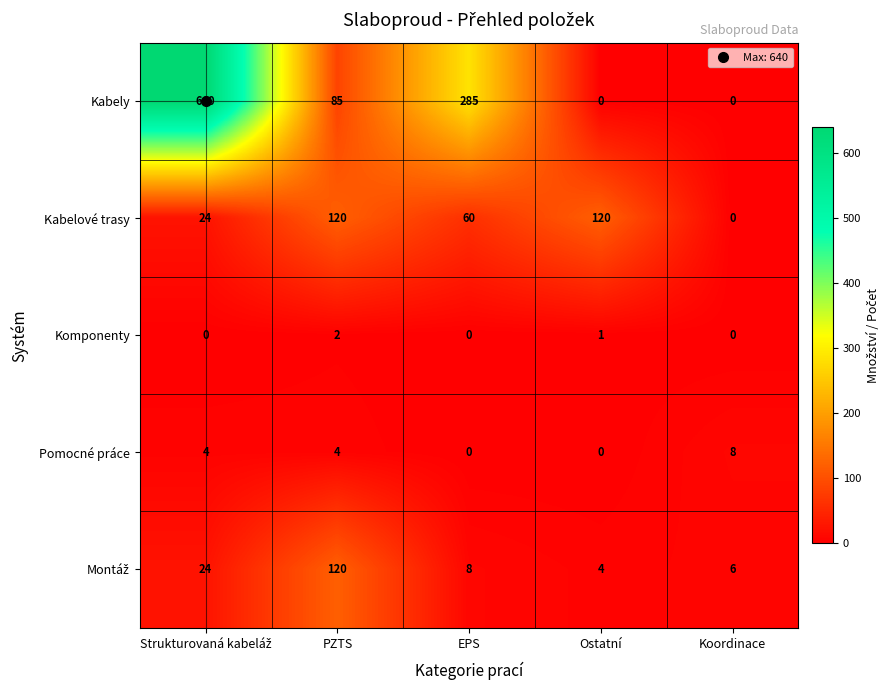

Which series has the largest range (max minus min)?

Kabely